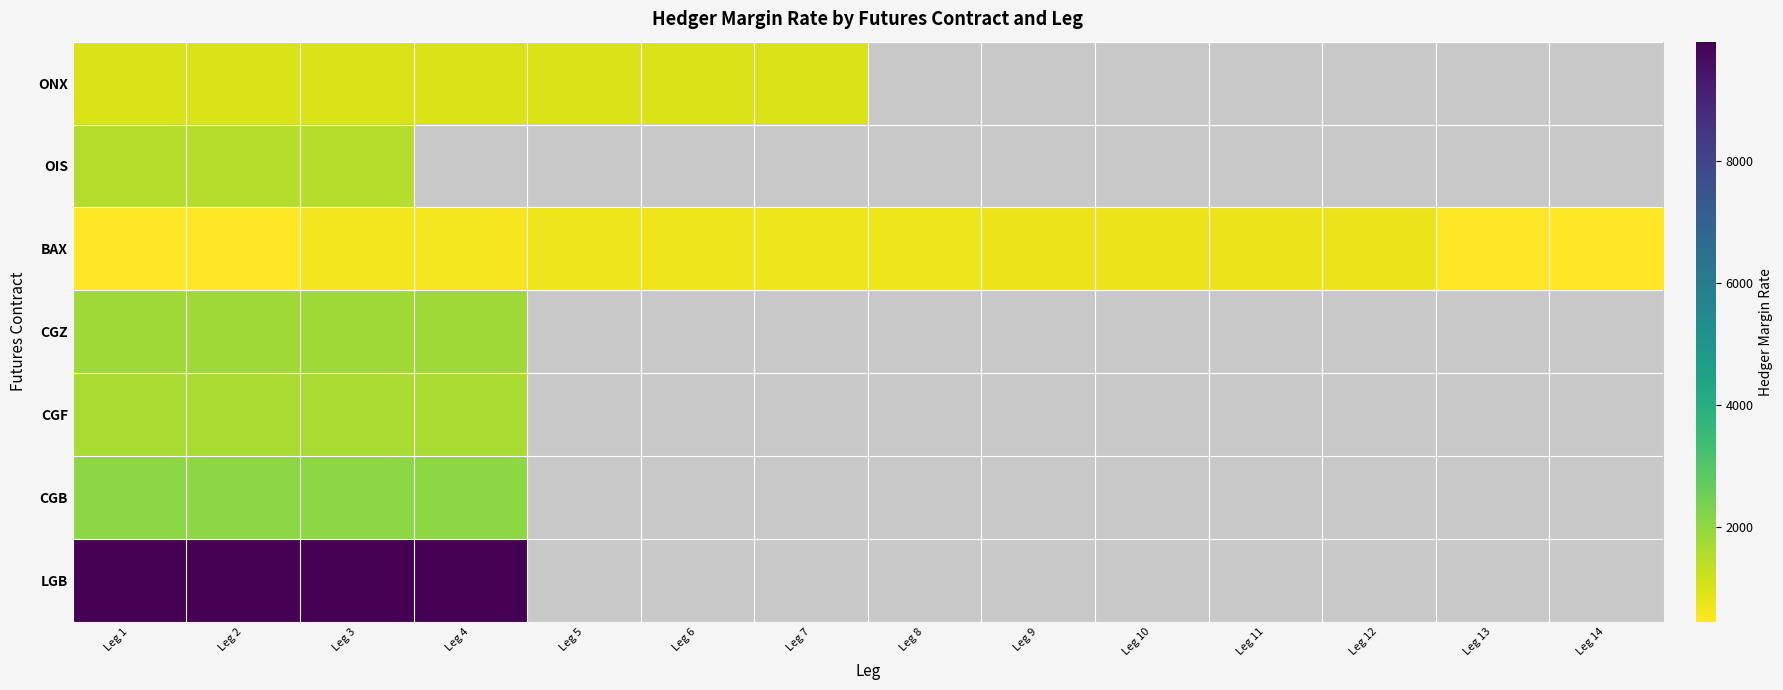

What is the smallest value displayed?

437.0